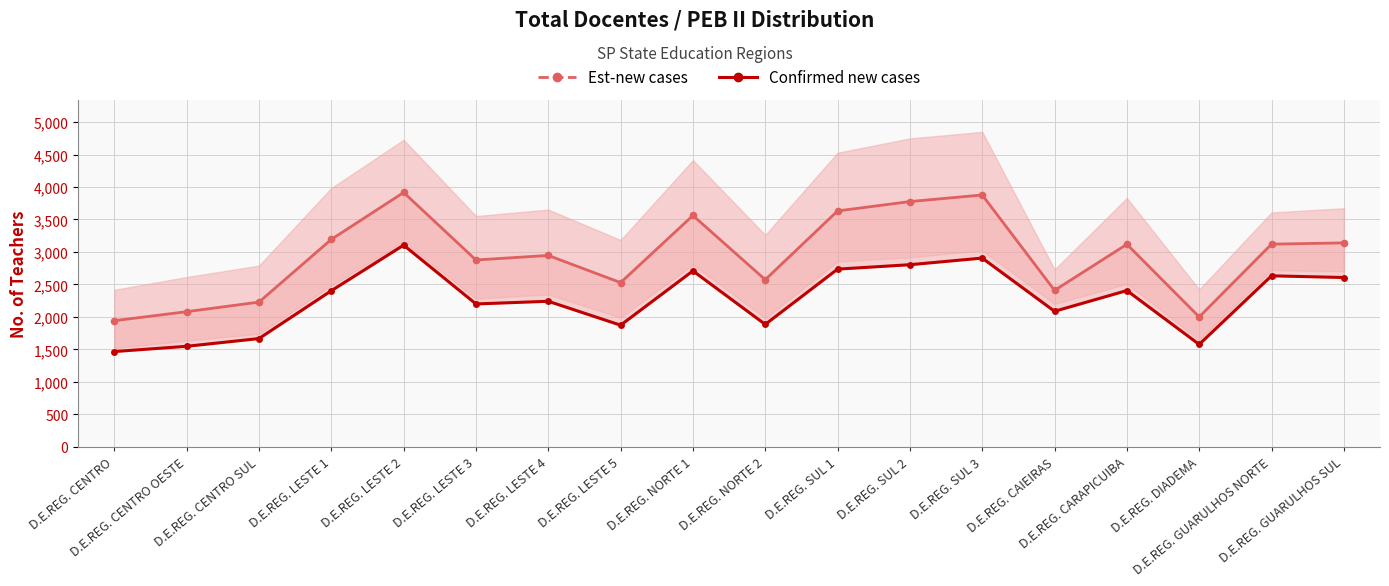

True or false: Confirmed new cases has more than 2 points higher than both neighbors.

True